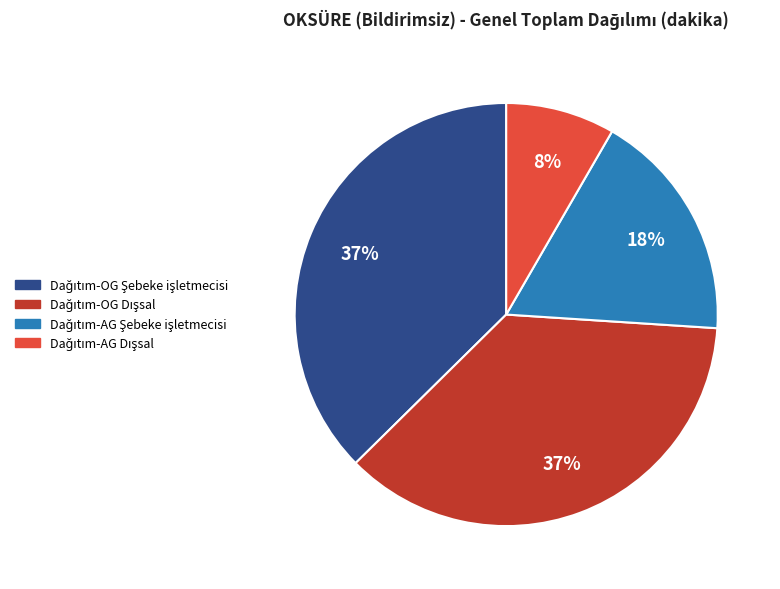

To the nearest percent, what is the difference between the largest and smallest slice percentages?

29%